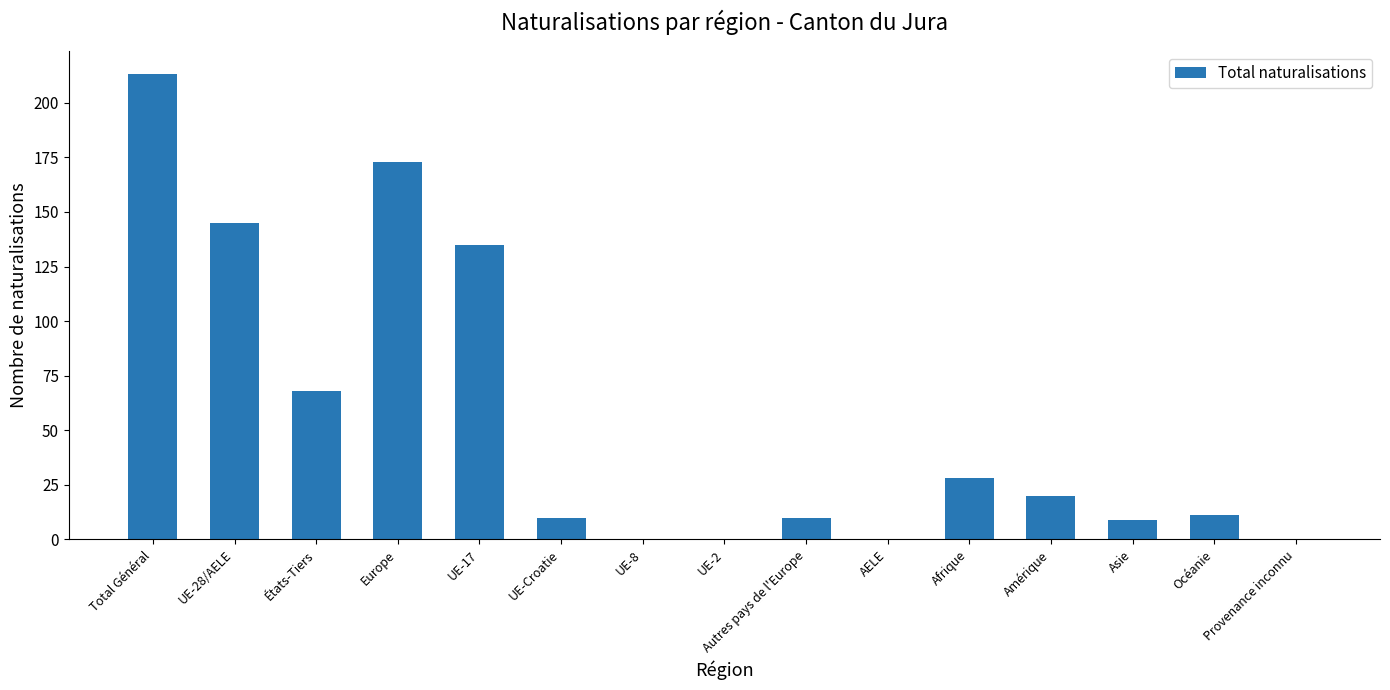

What is the maximum value shown in the chart?

213